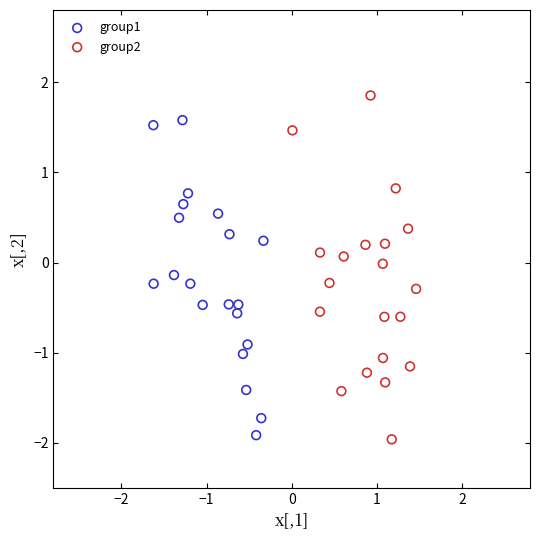

Which series has the widest spread of Y values?

group2